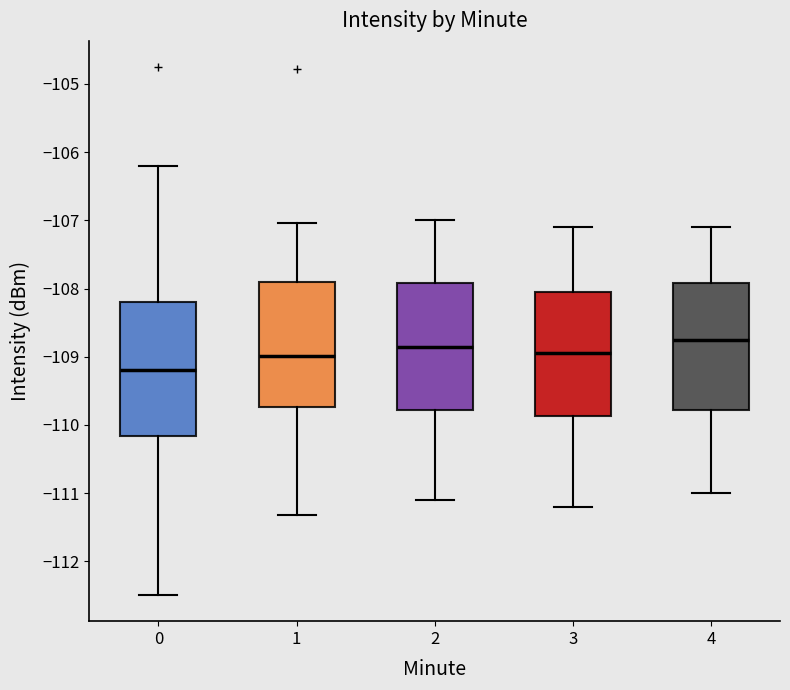

Where does the lower whisker of the box at x = 3 end on the y-axis? The values are not printed on the chart, so give them approximately, as read against the axis.

-111.2